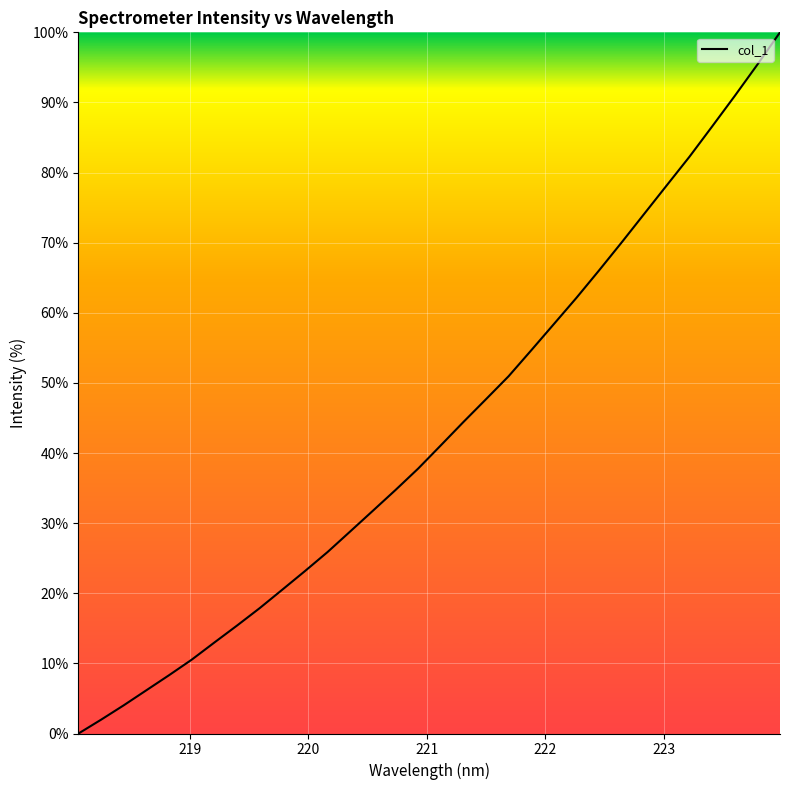

What is the greatest value displayed?

100.0